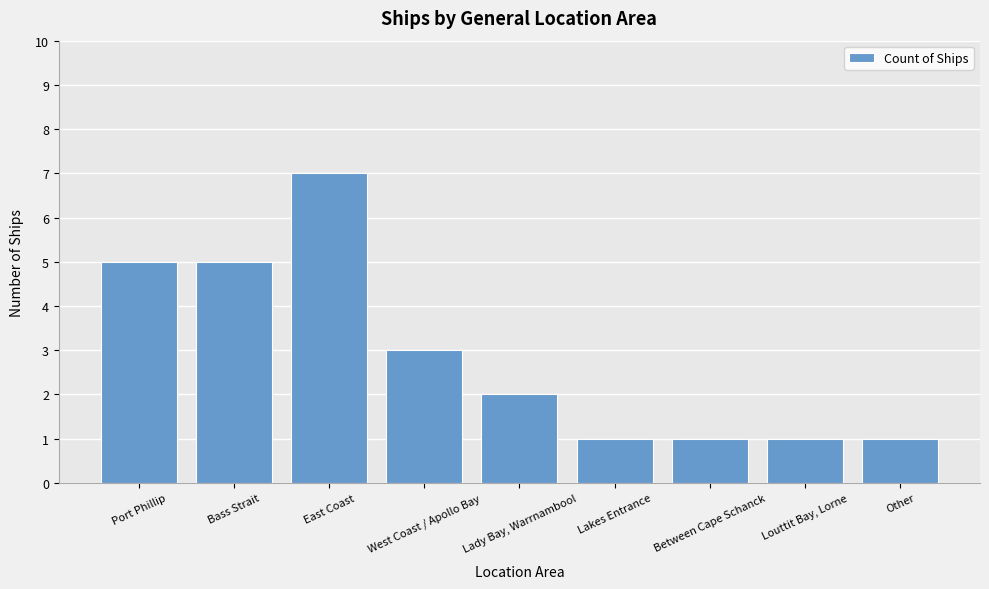

Count the number of data series in this chart.

1